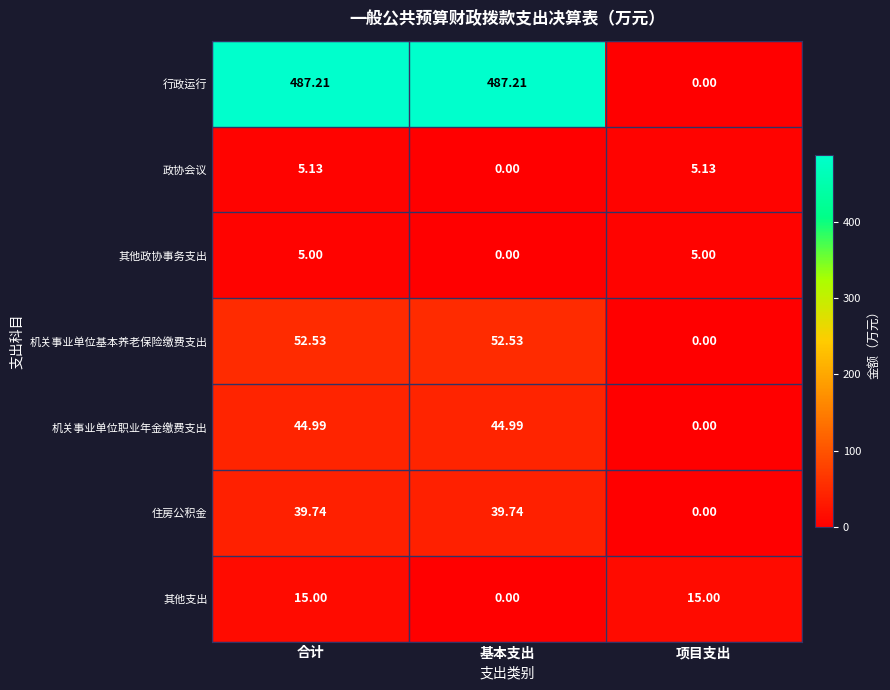

At which category is the sum across all series the highest?

合计